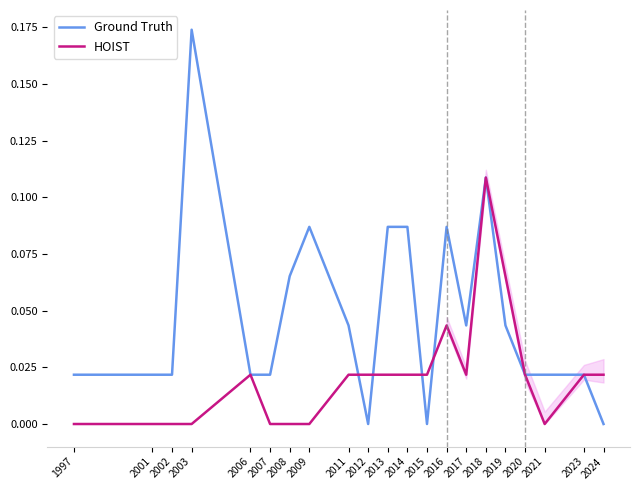

Does the chart display data point markers on the line(s)?

No